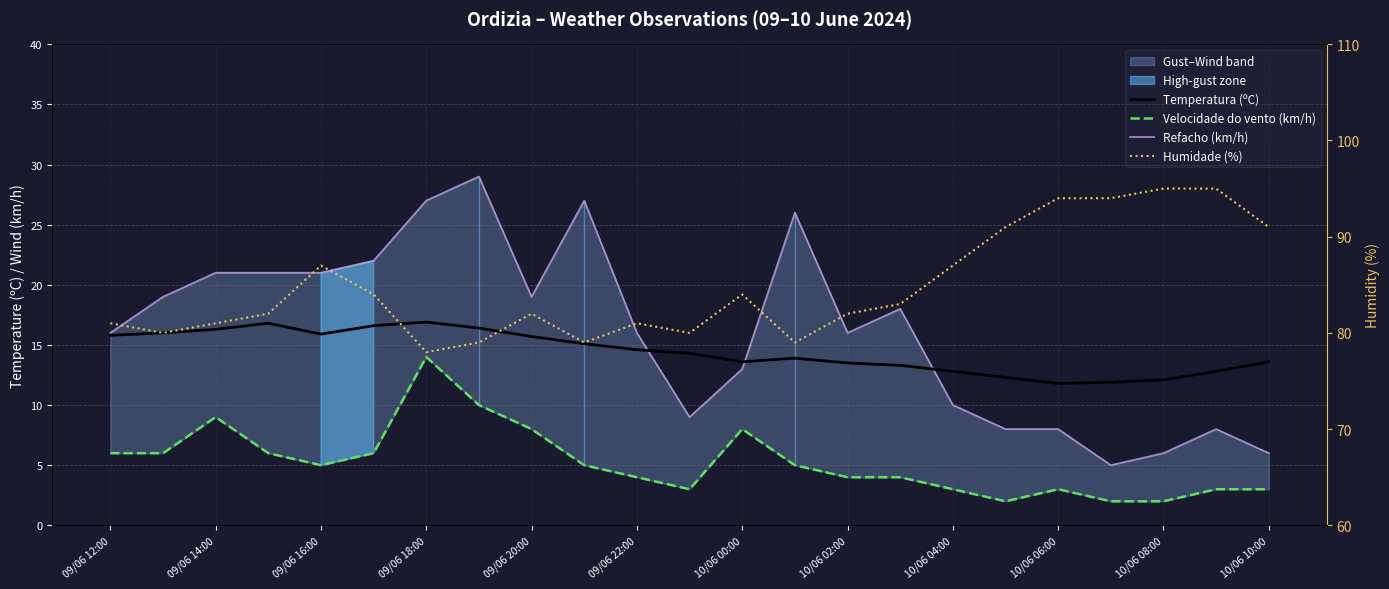

Reading right to left, extract all data points from this chart.

Temperatura (ºC): 13.6	12.8	12.1	11.9	11.8	12.3	12.8	13.3	13.5	13.9	13.6	14.3	14.6	15.1	15.7	16.4	16.9	16.6	15.9	16.8	16.3	16.0	15.8
Velocidade do vento (km/h): 3.0	3.0	2.0	2.0	3.0	2.0	3.0	4.0	4.0	5.0	8.0	3.0	4.0	5.0	8.0	10.0	14.0	6.0	5.0	6.0	9.0	6.0	6.0
Refacho (km/h): 6.0	8.0	6.0	5.0	8.0	8.0	10.0	18.0	16.0	26.0	13.0	9.0	16.0	27.0	19.0	29.0	27.0	22.0	21.0	21.0	21.0	19.0	16.0
Humidade (%): 91.0	95.0	95.0	94.0	94.0	91.0	87.0	83.0	82.0	79.0	84.0	80.0	81.0	79.0	82.0	79.0	78.0	84.0	87.0	82.0	81.0	80.0	81.0